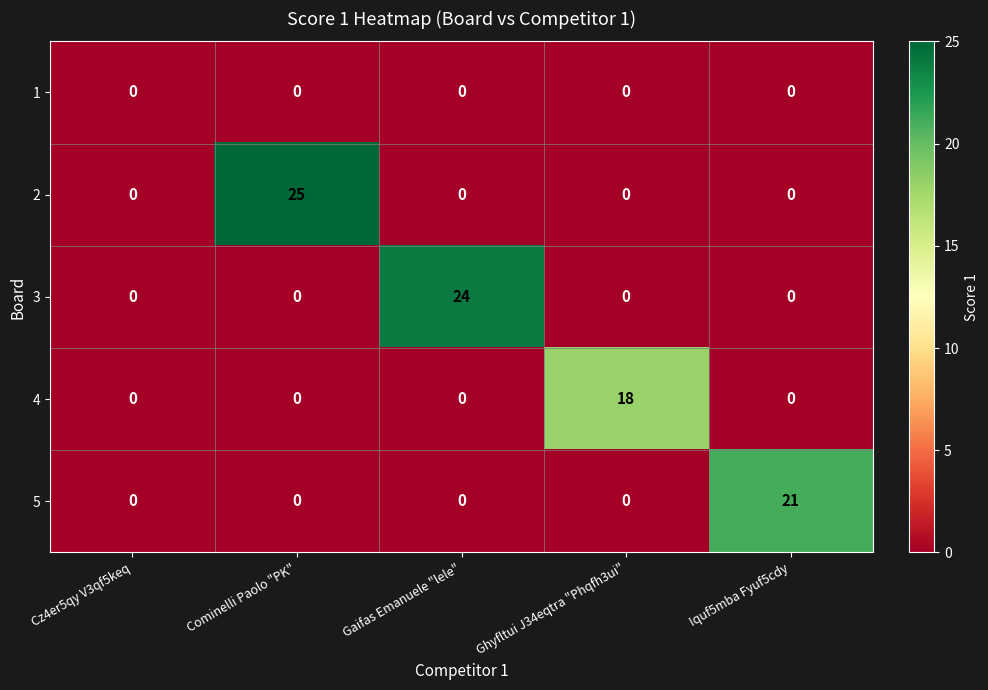

True or false: 3 has a value of 14 at Cominelli Paolo "PK".

False